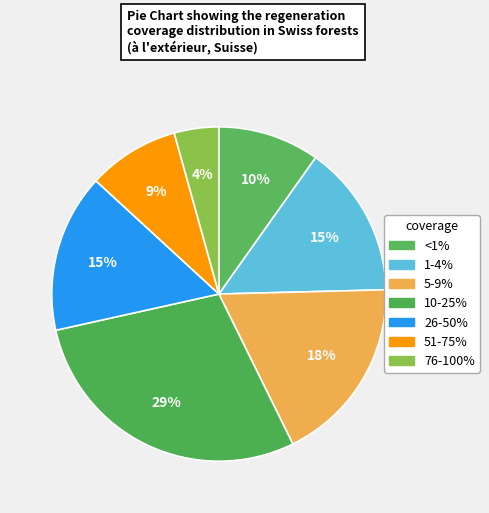

Is there a majority slice in this chart?

No